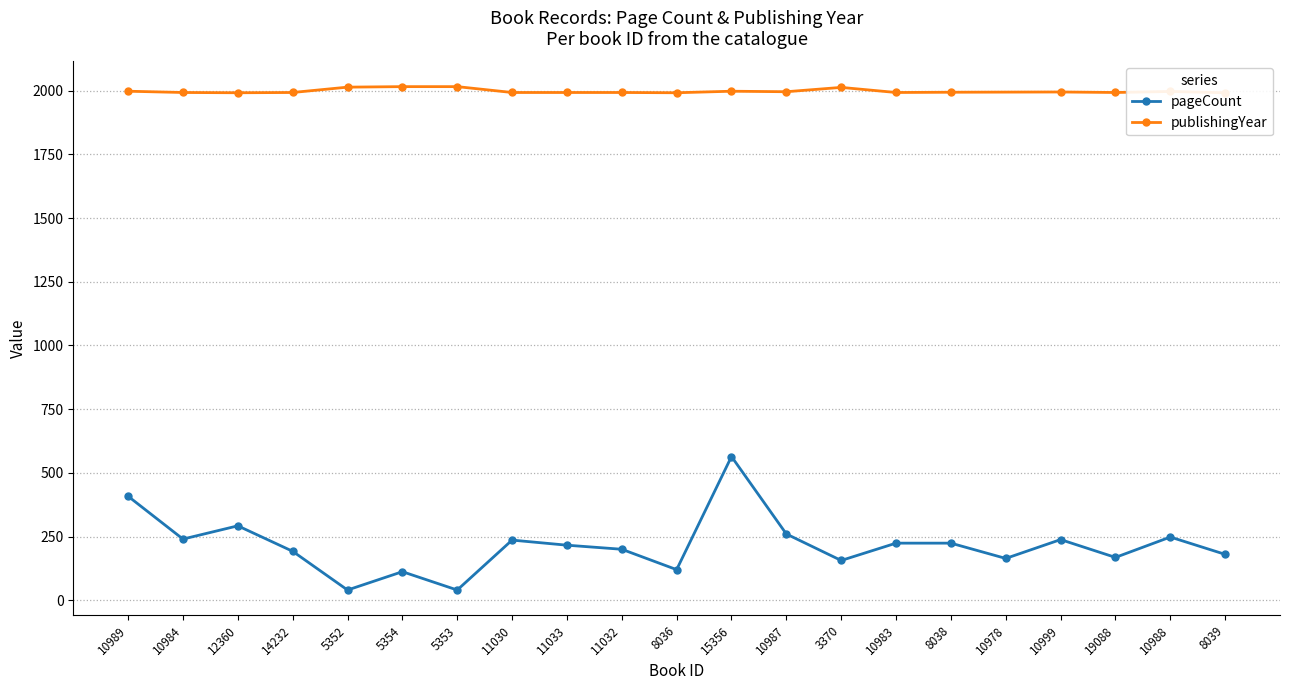

True or false: pageCount has a value of 156 at 3370.

True